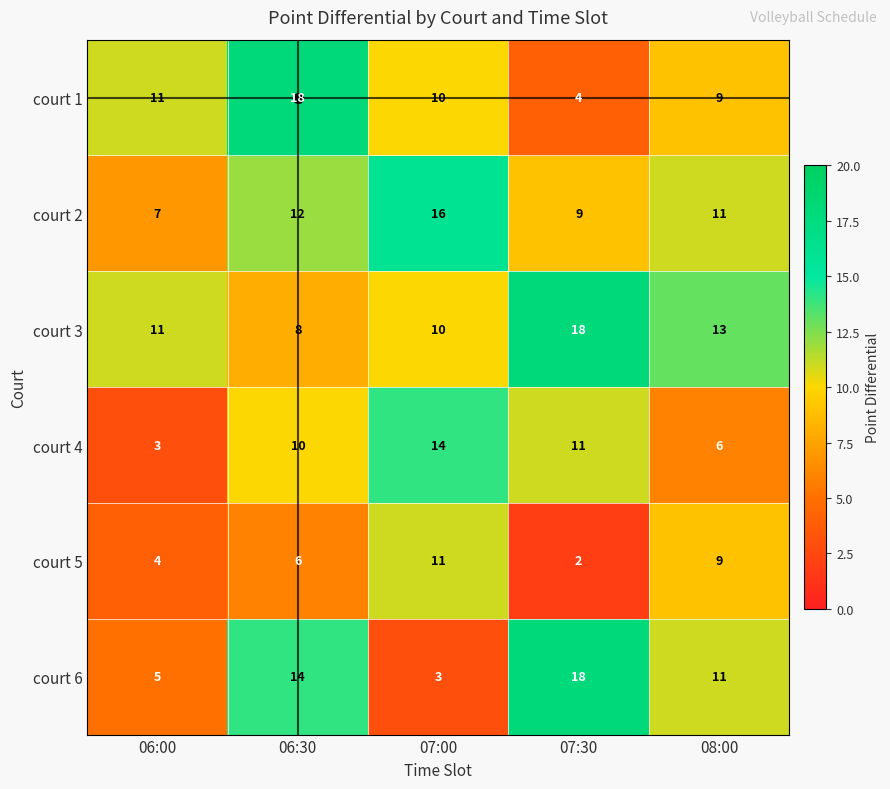

At which label does court 1 first exceed 10?

06:00